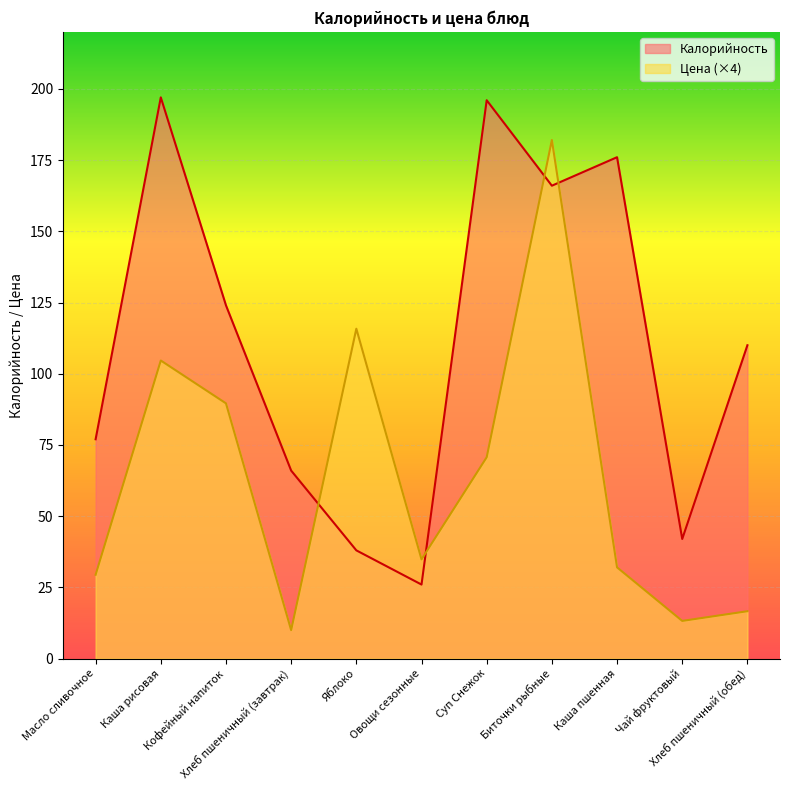

At which category is the sum across all series the highest?

Биточки рыбные